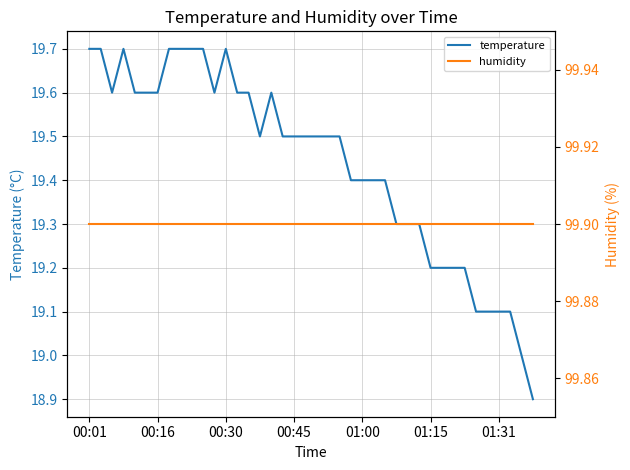

Which series has the largest range (max minus min)?

temperature